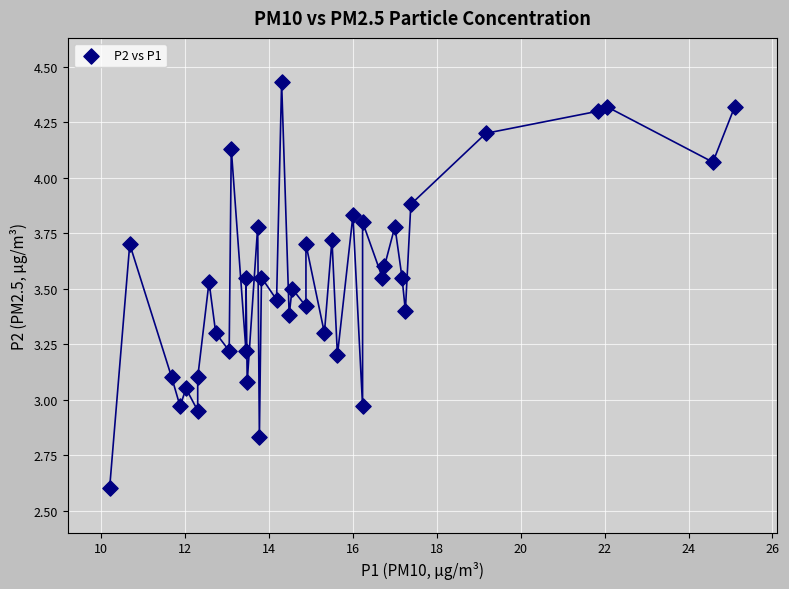

What is the range of Y values (max minus min)?

1.8